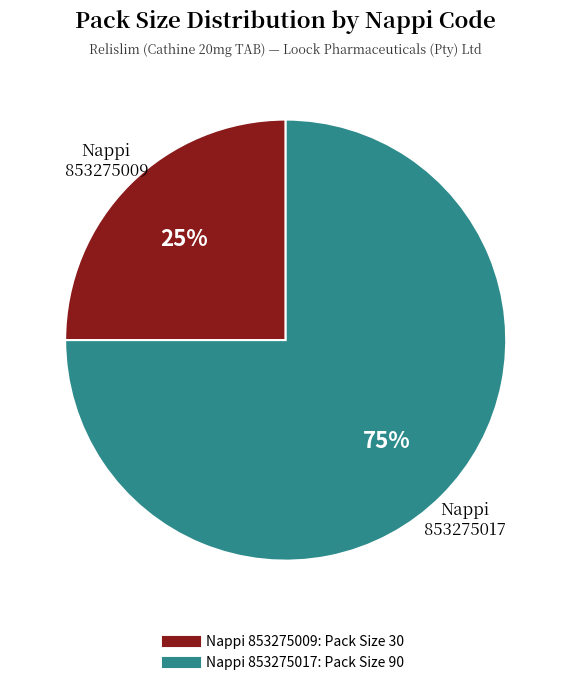

To the nearest percent, what is the average slice percentage?

50%